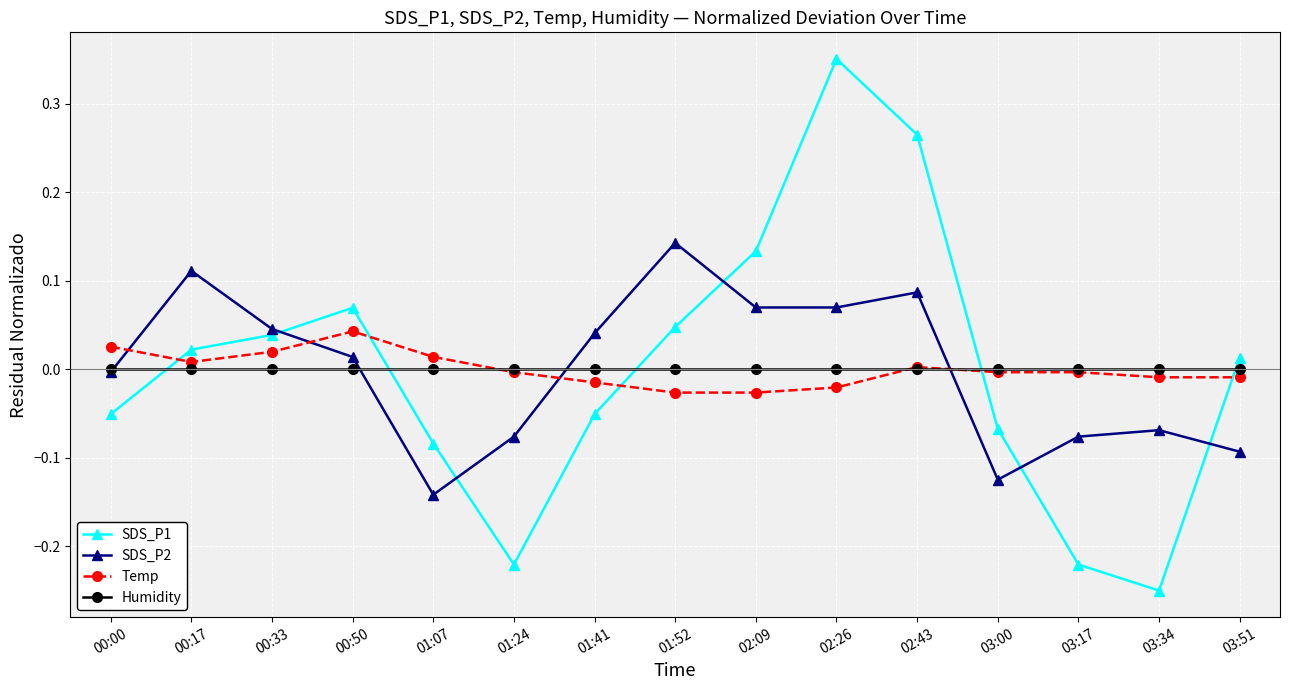

List the series in order of their peak value, lowest first.

Humidity, Temp, SDS_P2, SDS_P1